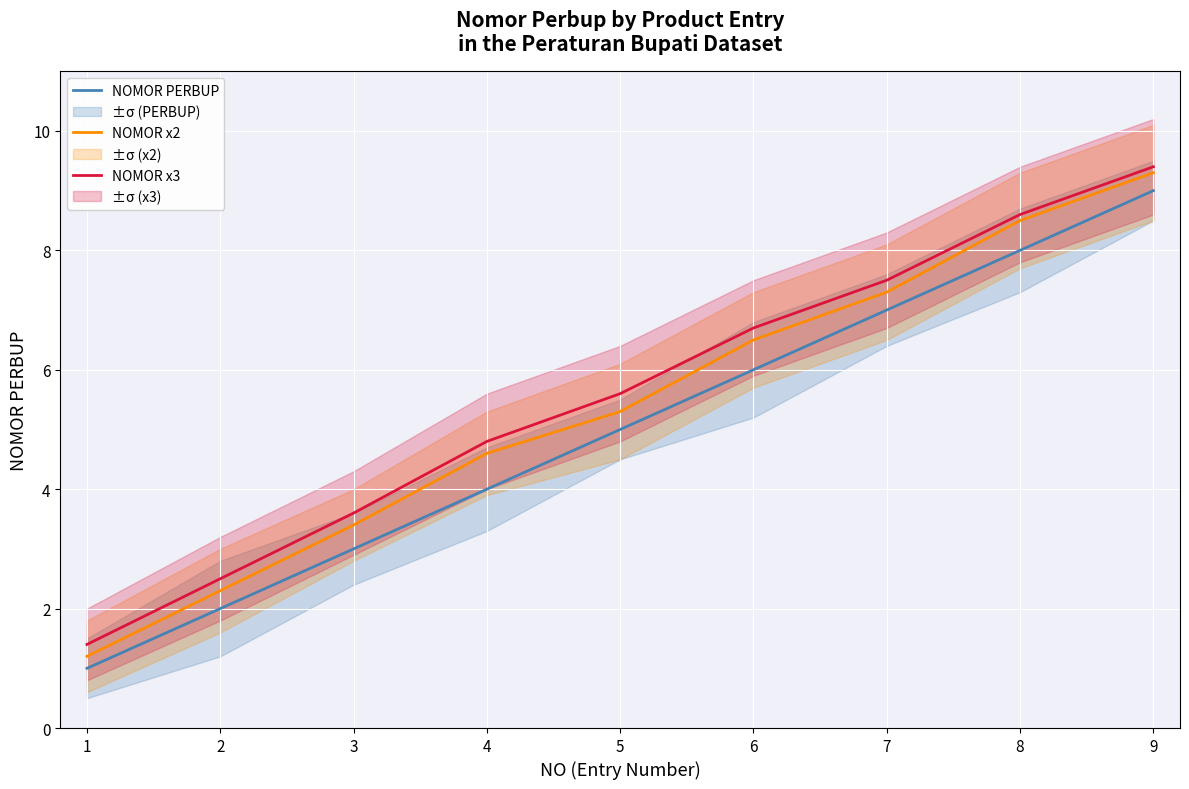

What is the value of the NOMOR x2 point at the 3rd from the left?

3.4